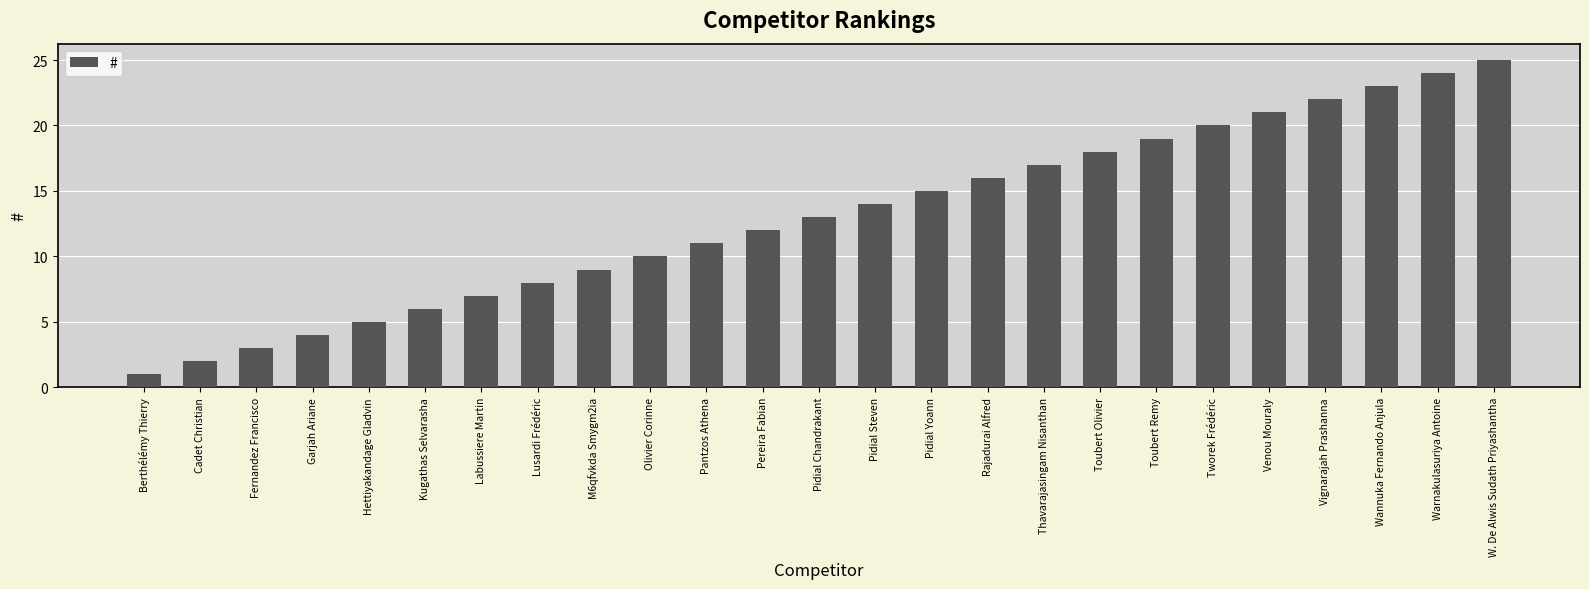

The chart shows a value of 18 at Toubert Olivier. True or false?

True